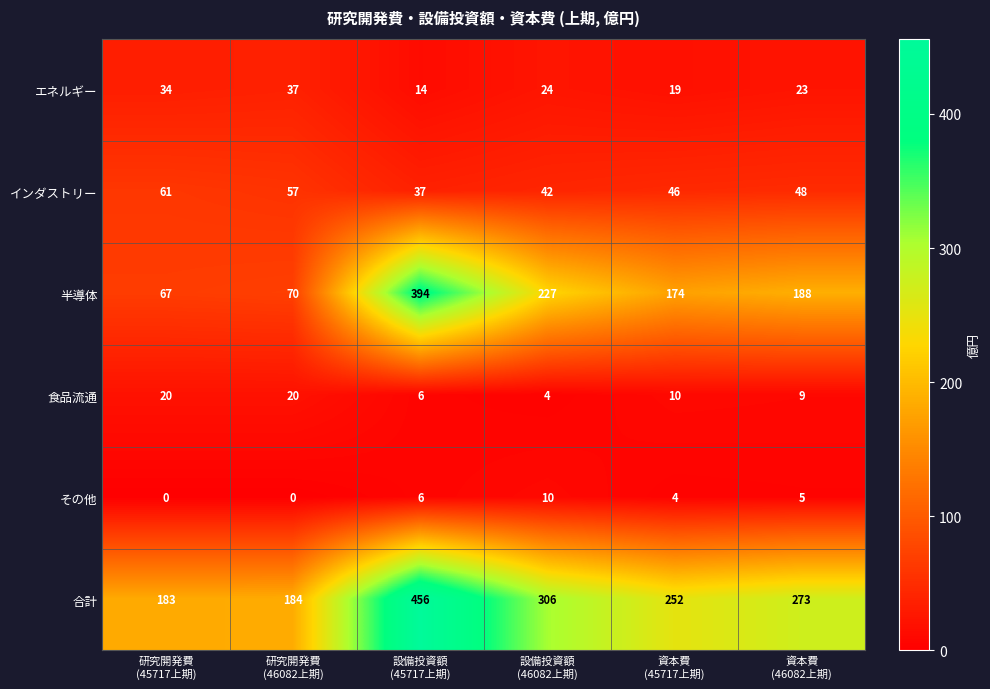

Rank the series at 設備投資額
(46082上期) from highest to lowest value.

合計, 半導体, インダストリー, エネルギー, その他, 食品流通